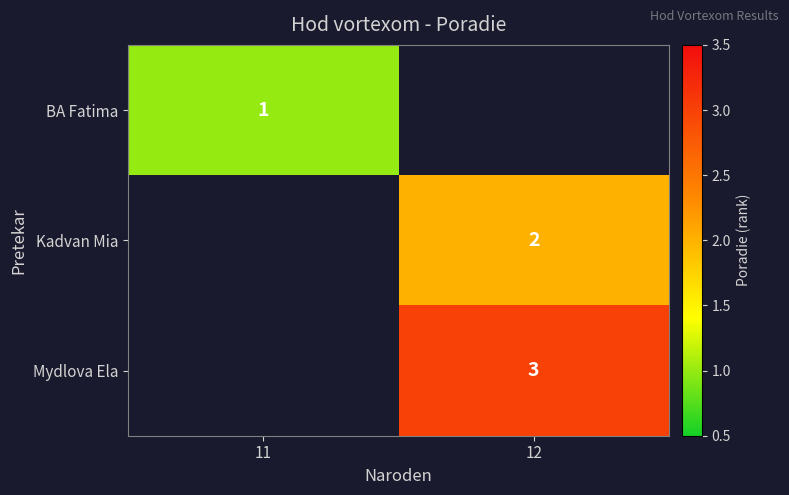

Is it true that BA Fatima equals 1 at 11?

True